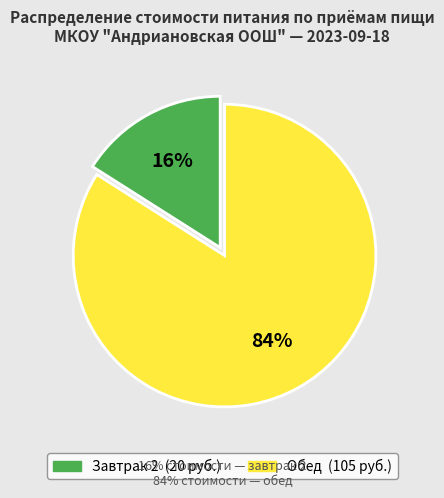

Does Обед represent more than half of the total?

Yes